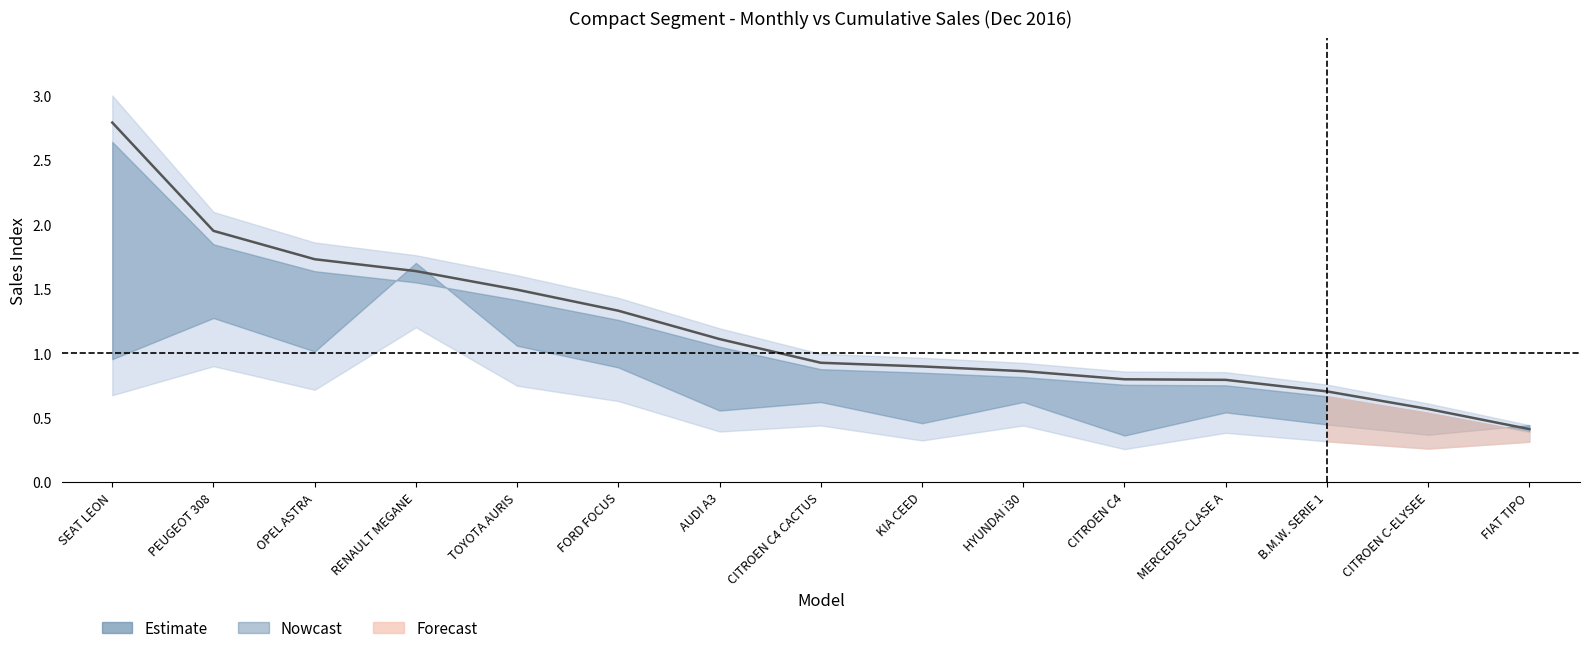

What position from the left is RENAULT MEGANE?

4